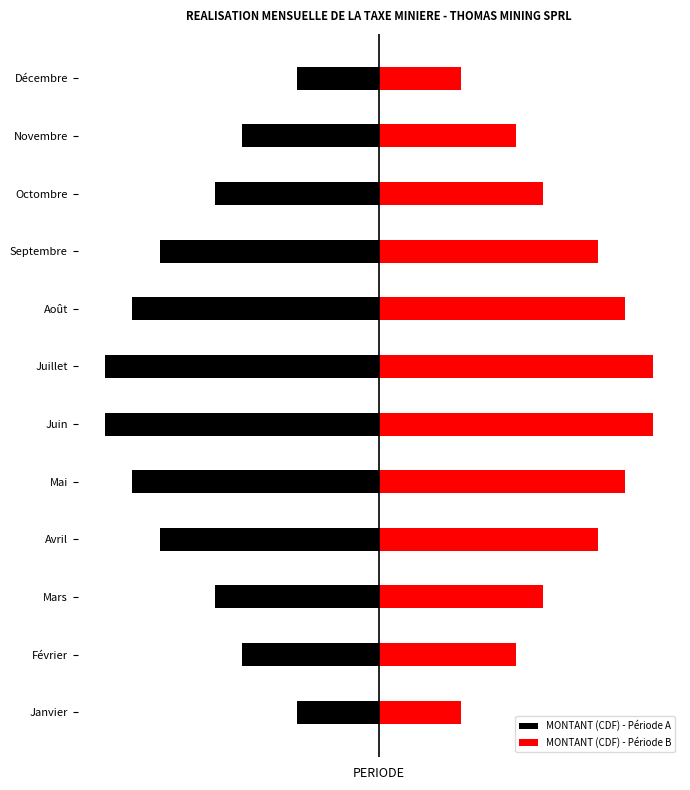

What is the sum of all MONTANT (CDF) - Période A values?

-82